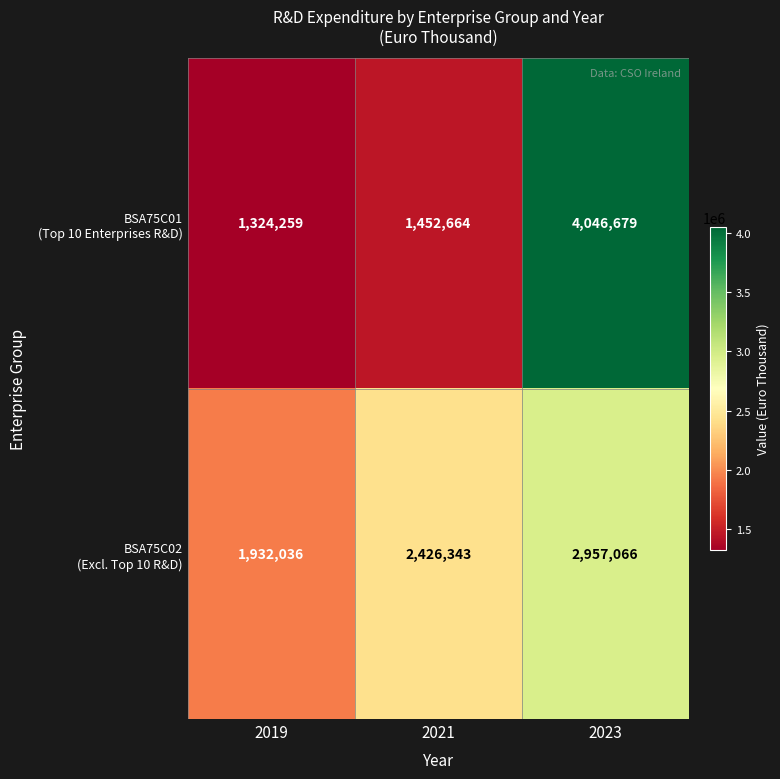

At which category is the sum across all series the highest?

2023